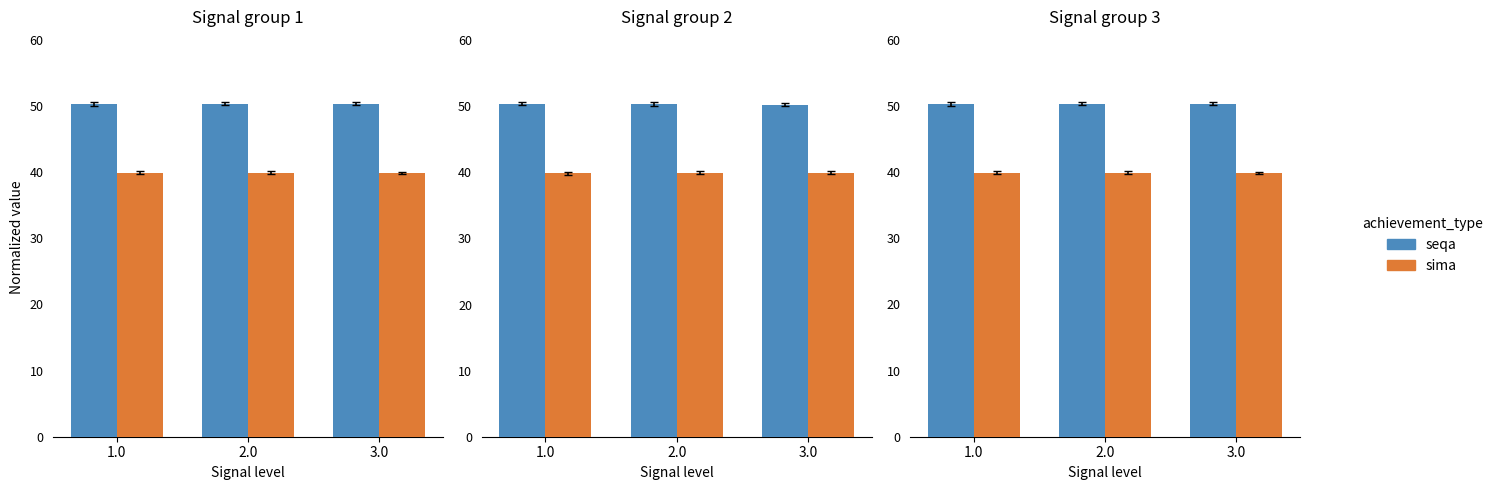

What is the value of the seqa bar at the 2nd from the left?

50.4